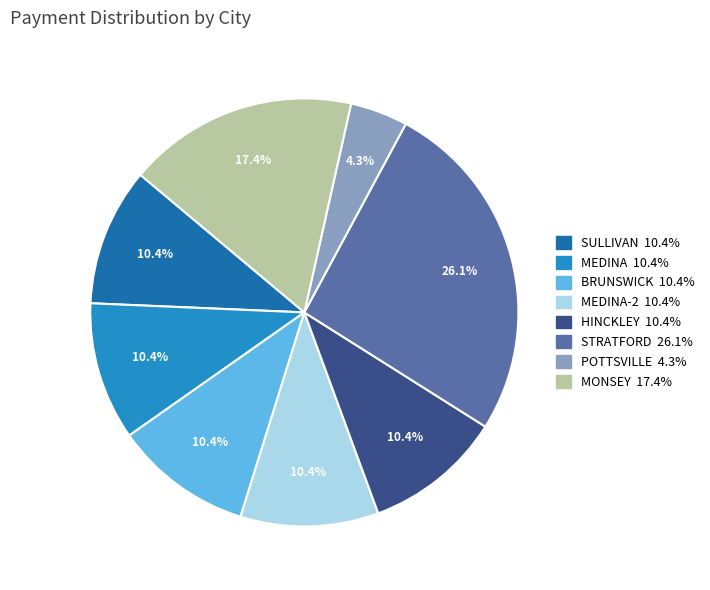

Is there any slice that represents more than half of the pie?

No